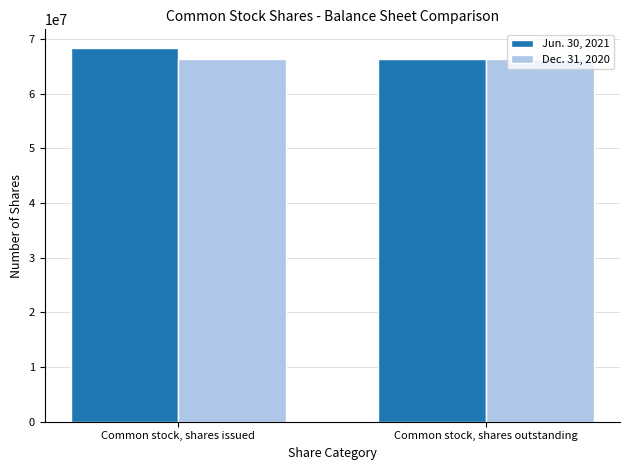

The Jun. 30, 2021 series shows 26526290 at Common stock, shares issued. True or false?

False